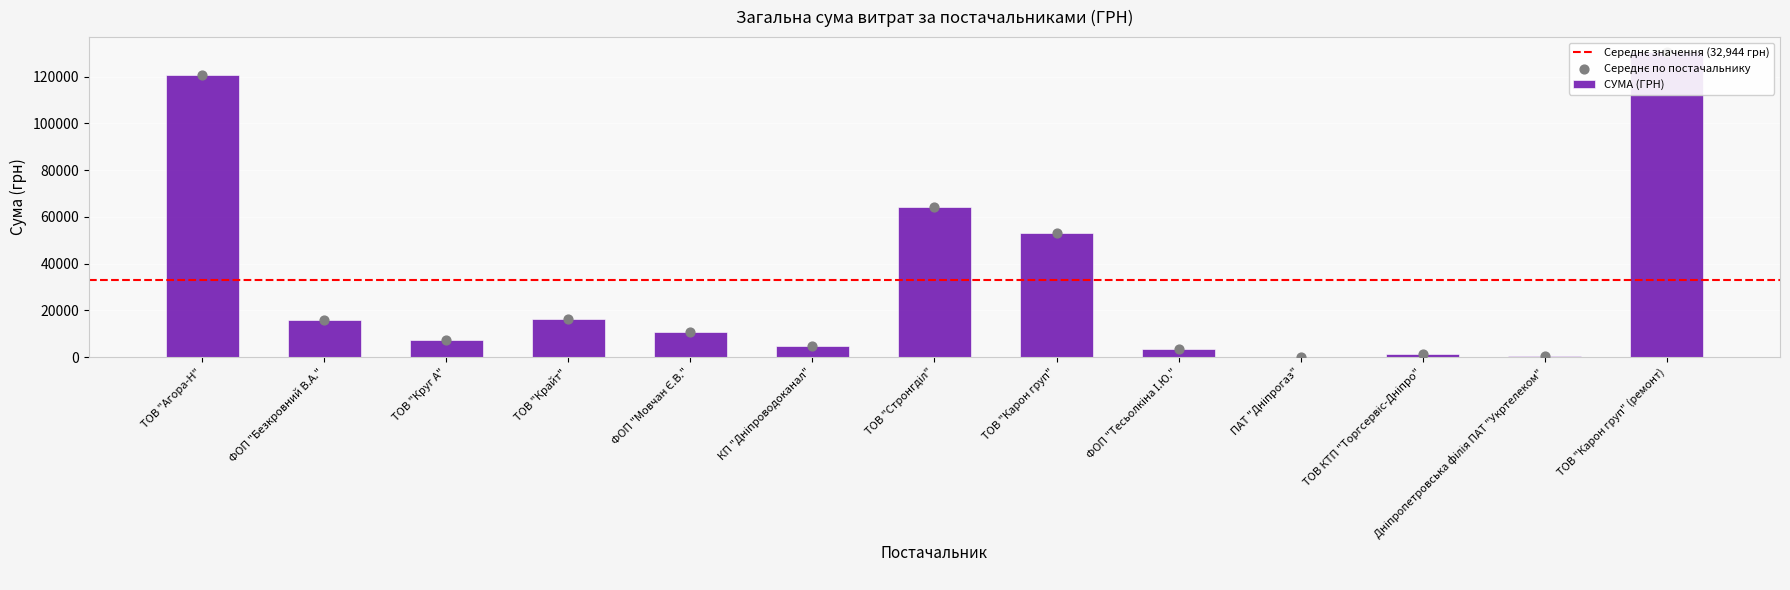

Which has a higher value, ФОП "Тесьолкіна І.Ю." or Дніпропетровська філія ПАТ "Укртелеком"?

ФОП "Тесьолкіна І.Ю."